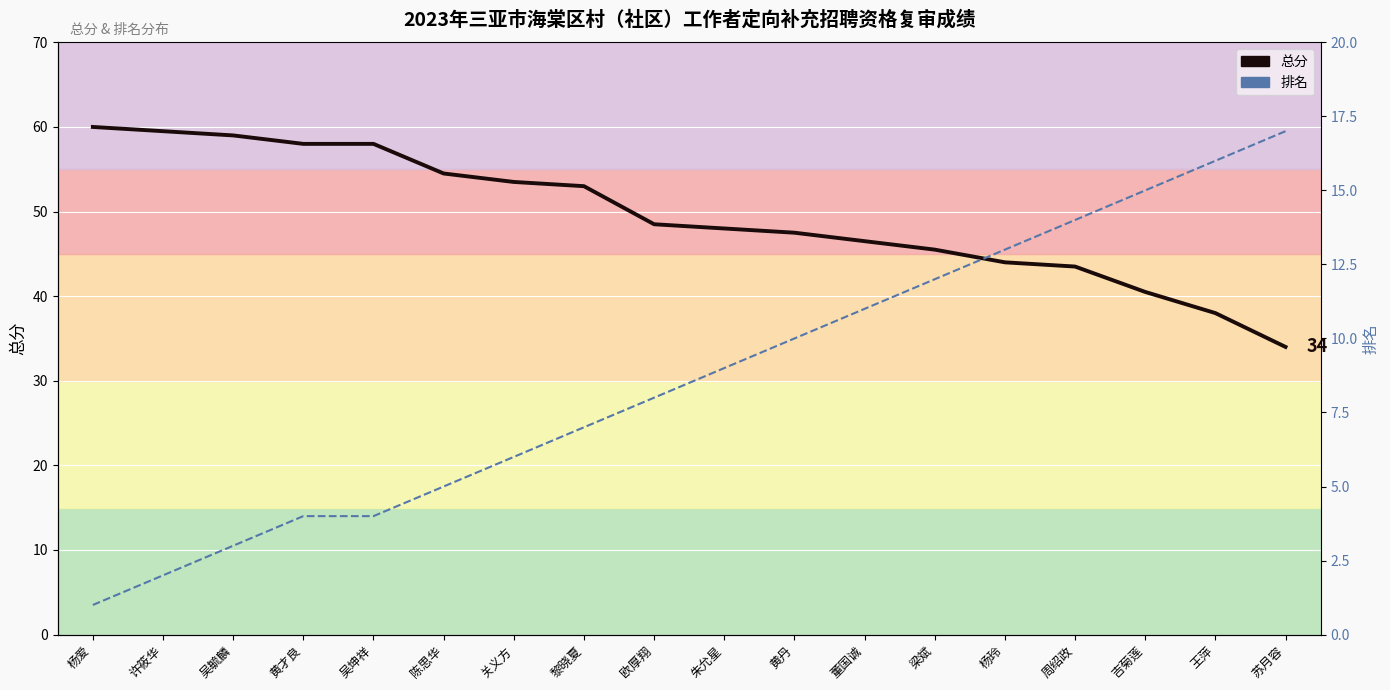

Is the value of 总分 at 黄丹 greater than the value of 排名 at 许筱华?

Yes